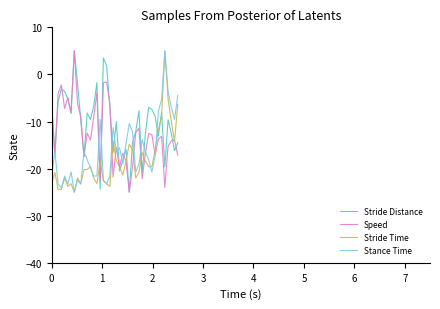

Which series has the largest total across all categories?

Stride Distance